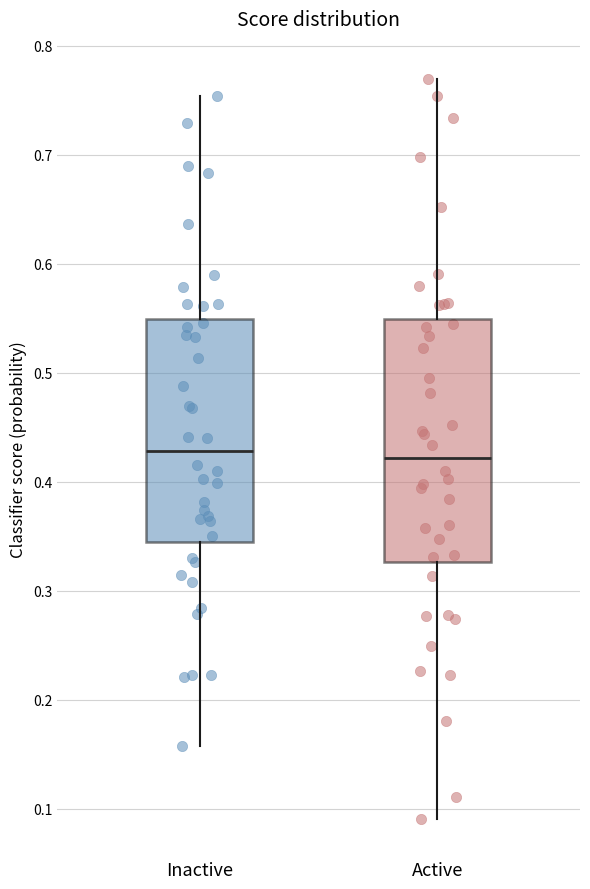

Reading left to right, transcribe this box plot: for each box, give where its median line is, the range the box spans, and where its two whiskers end, as read against the y-axis. The values are not printed on the chart, so give them approximately, as read against the axis.

Inactive: median 0.43, box 0.34 to 0.55, whiskers 0.16 to 0.75
Active: median 0.42, box 0.33 to 0.55, whiskers 0.09 to 0.77